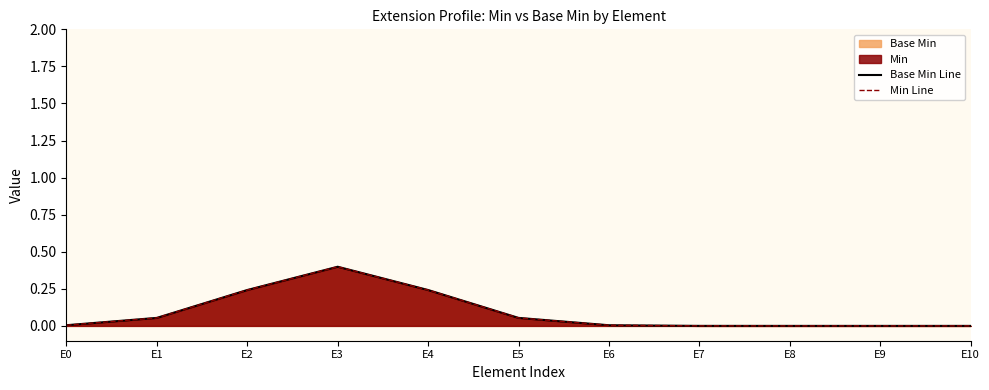

Where is the first local maximum for Base Min Line?

E3